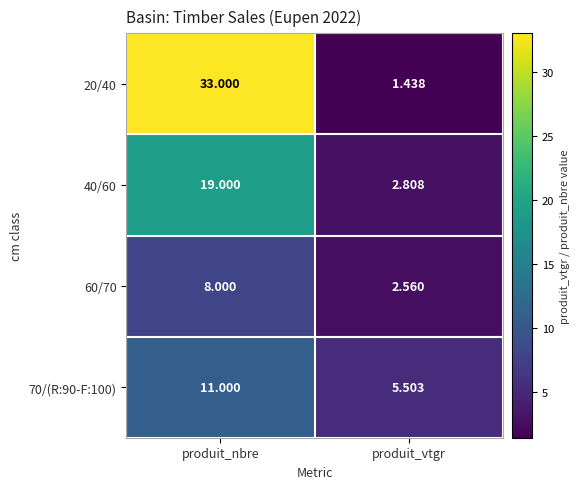

Which label corresponds to the largest value in the chart?

produit_nbre